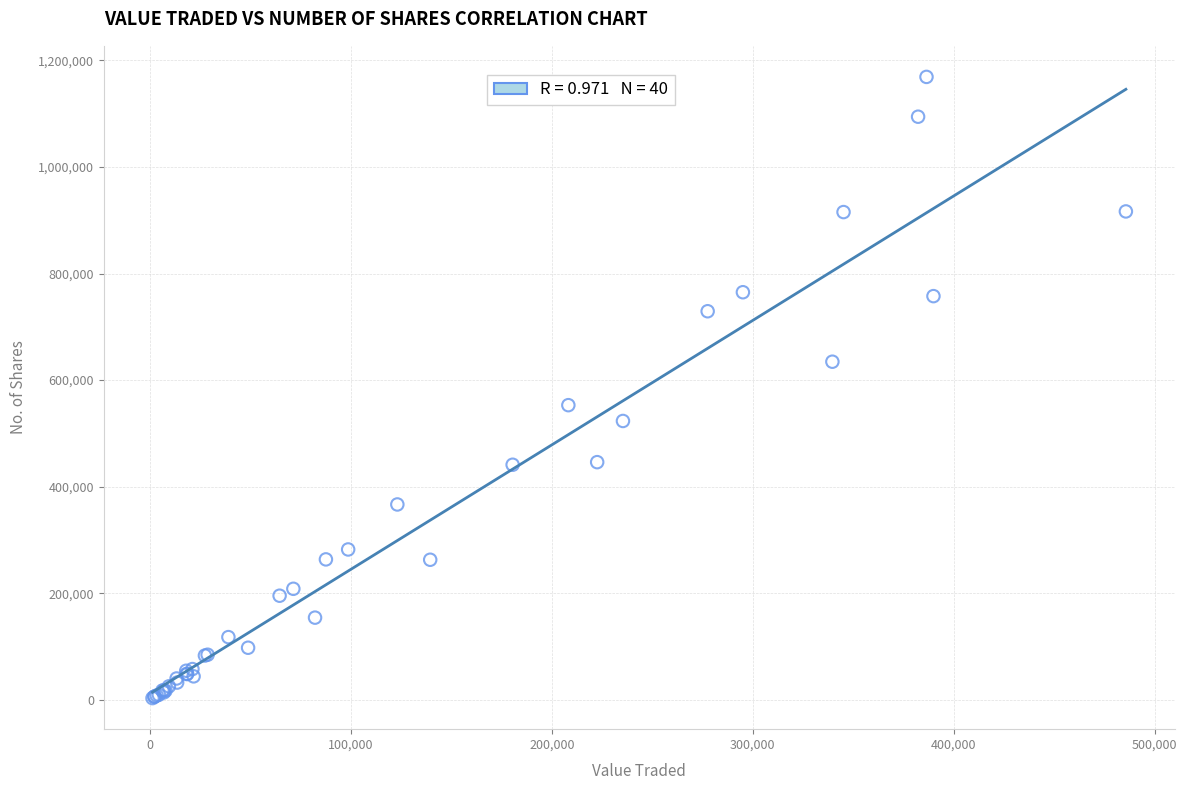

What Y value in the scatter plot is closest to 586142?

552999